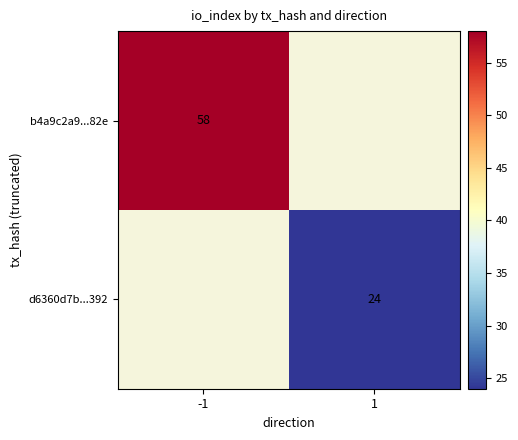

The d6360d7b...392 series shows 38 at 1. True or false?

False